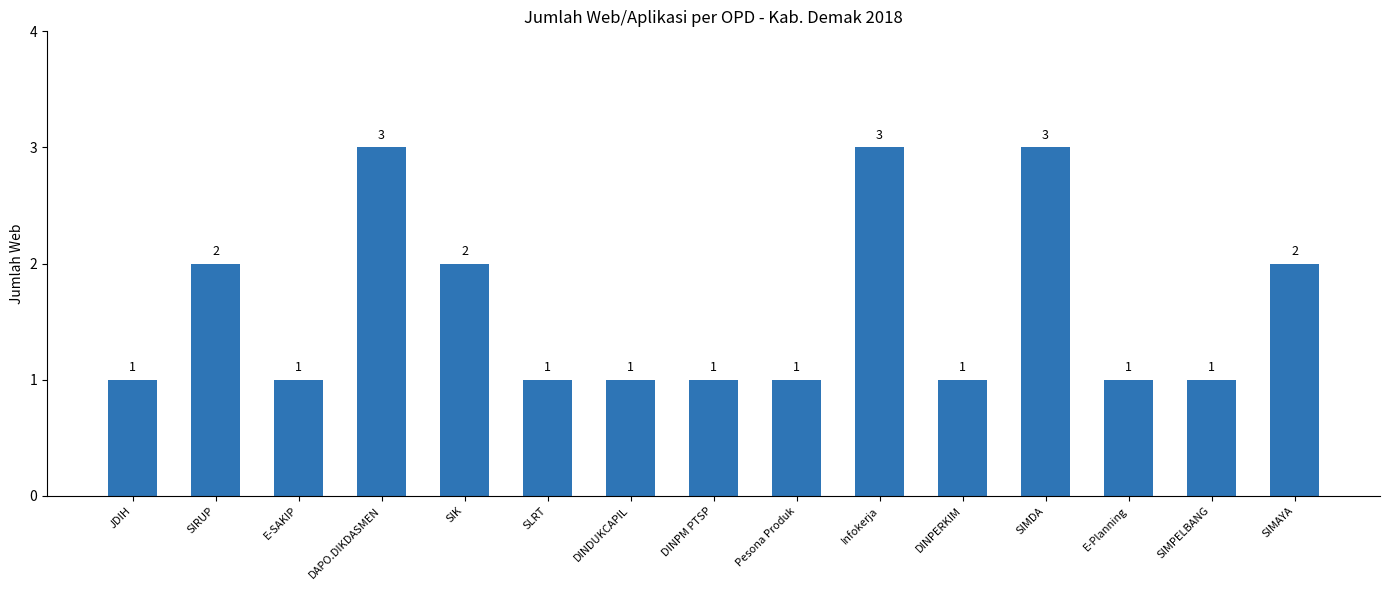

What is the difference between the maximum and minimum values?

2